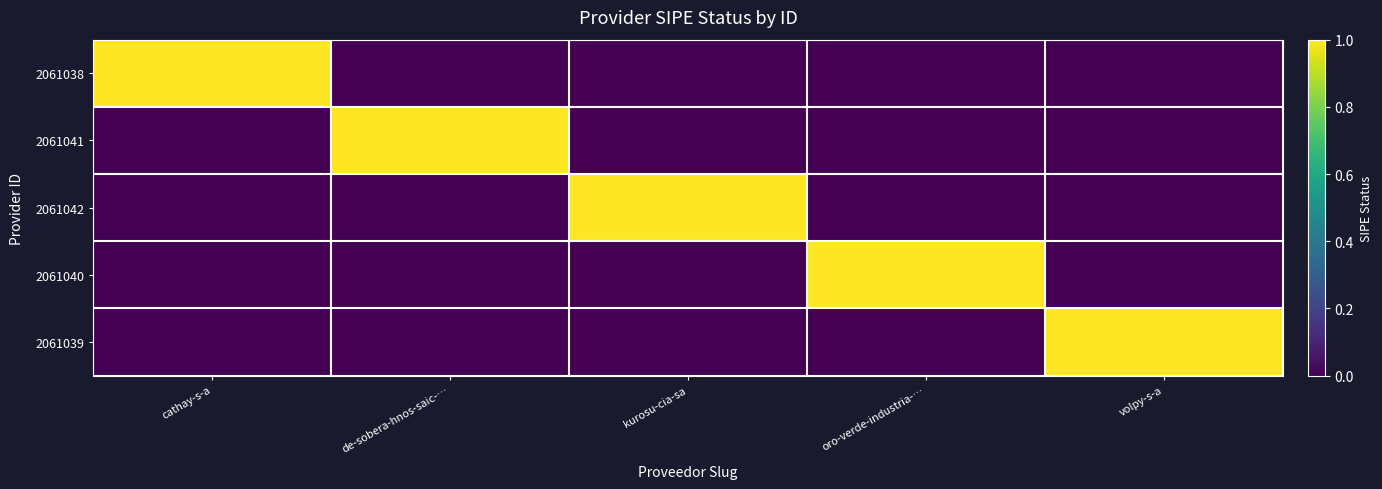

Which category has the highest value across all series?

cathay-s-a